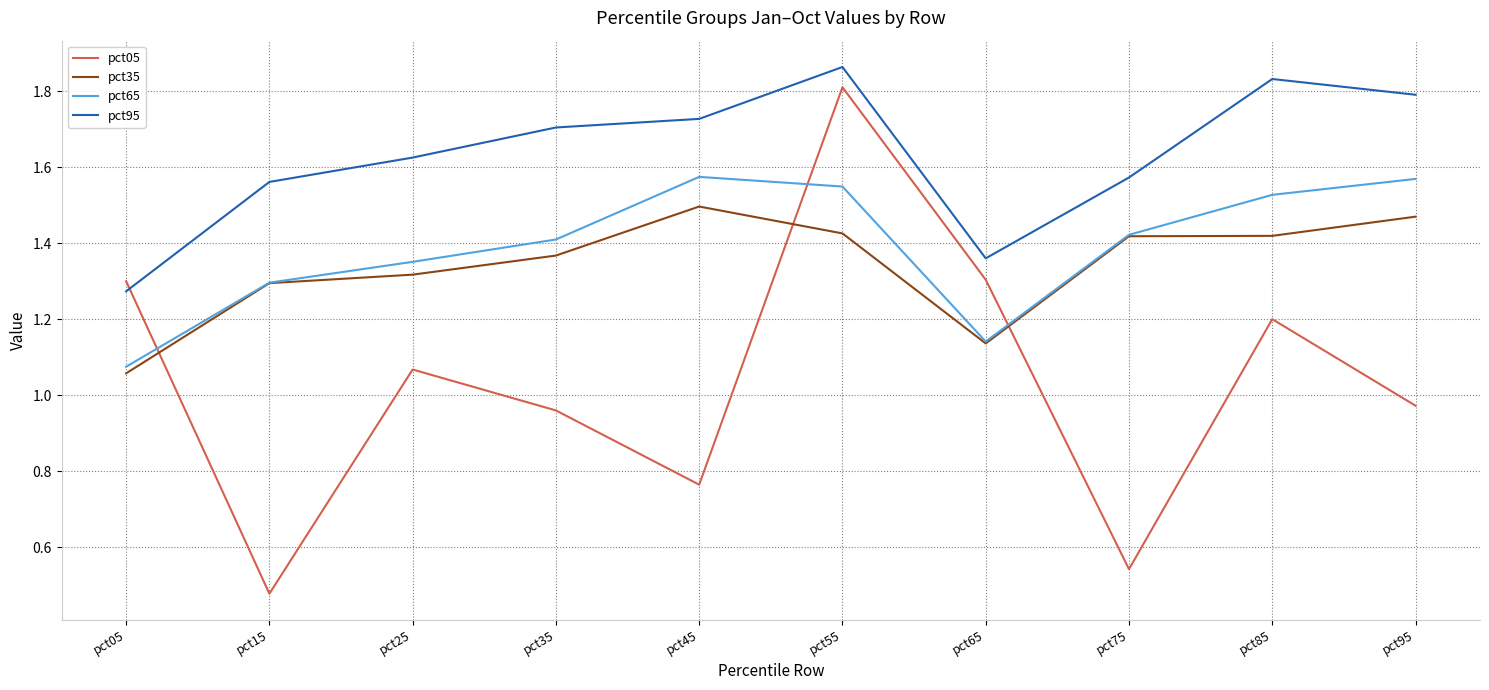

Is this an area chart (filled region under the line)?

No